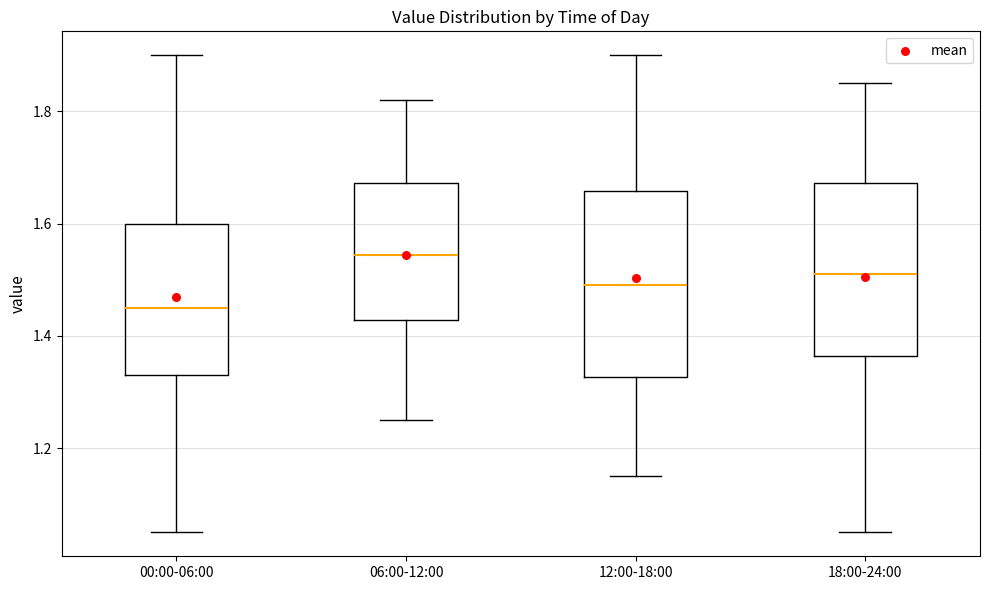

Reading left to right, transcribe this box plot: for each box, give where its median line is, the range the box spans, and where its two whiskers end, as read against the y-axis. The values are not printed on the chart, so give them approximately, as read against the axis.

00:00-06:00: median 1.46, box 1.34 to 1.60, whiskers 1.06 to 1.90
06:00-12:00: median 1.54, box 1.42 to 1.68, whiskers 1.26 to 1.82
12:00-18:00: median 1.50, box 1.32 to 1.66, whiskers 1.16 to 1.90
18:00-24:00: median 1.52, box 1.36 to 1.68, whiskers 1.06 to 1.86